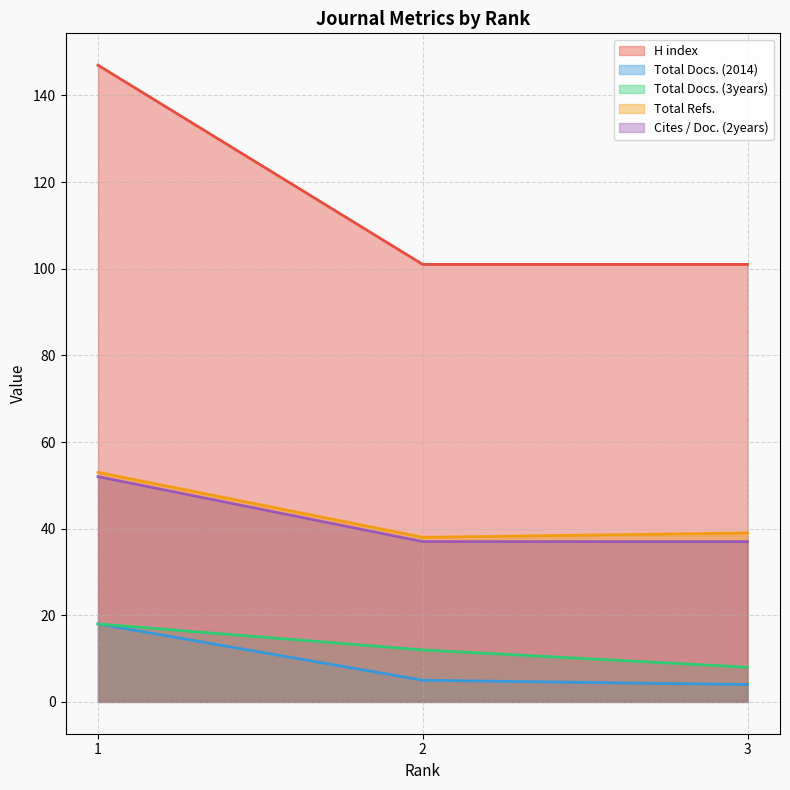

Rank the categories by Total Docs. (2014) value from highest to lowest.

1, 2, 3